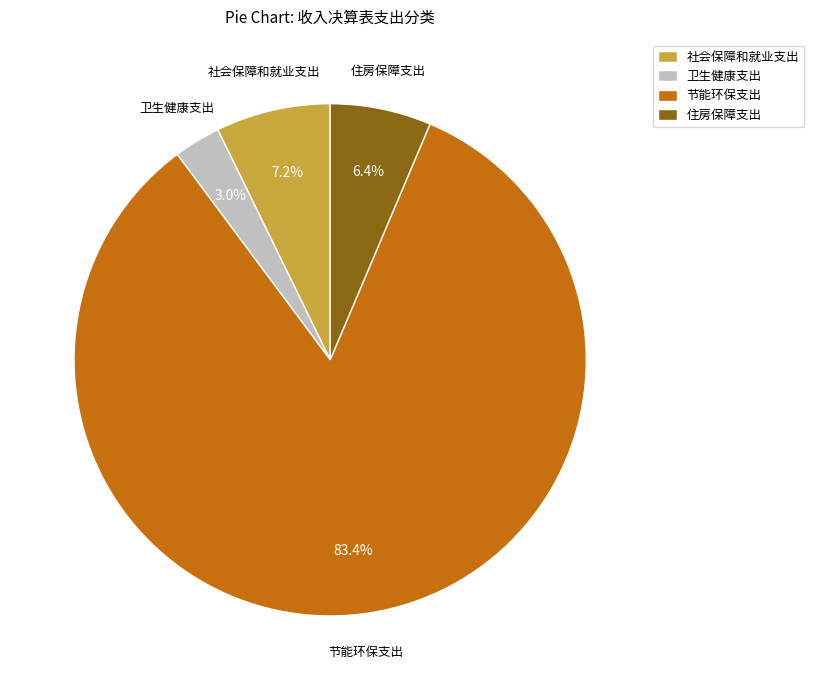

Is there a majority slice in this chart?

Yes